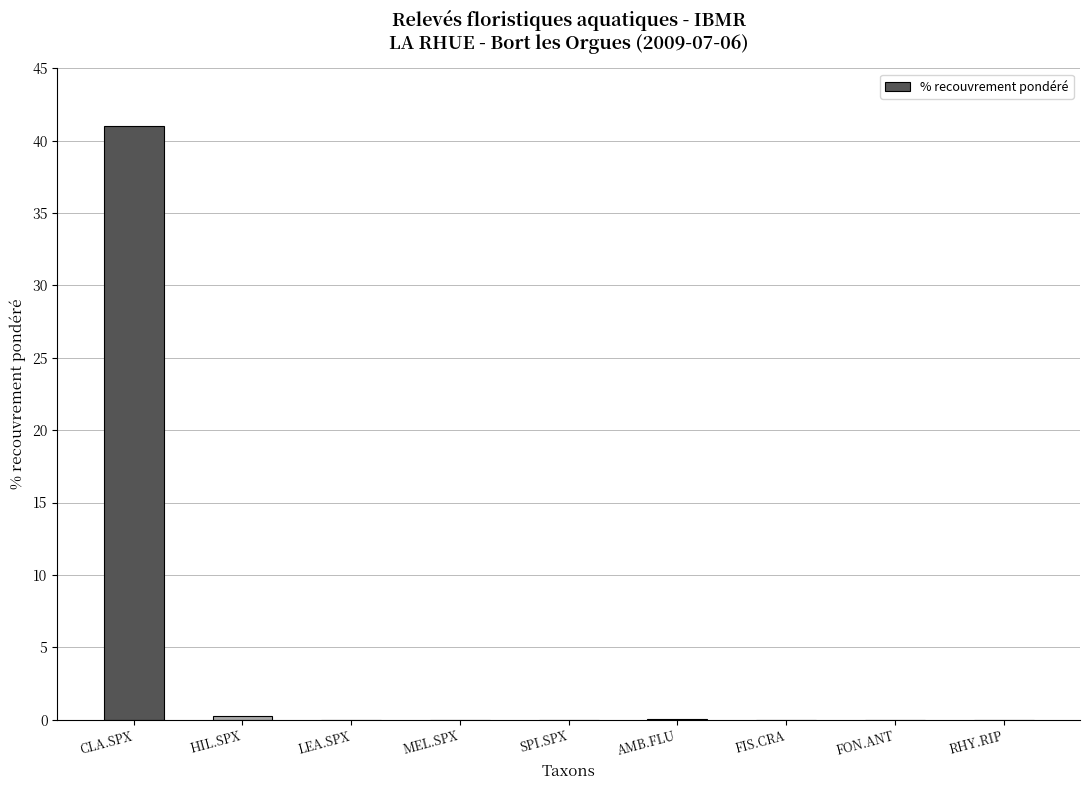

What is the sum of all values?

41.3